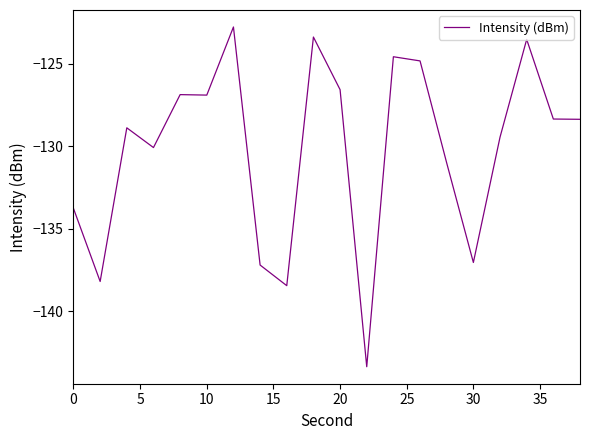

What is the maximum value shown in the chart?

-122.8